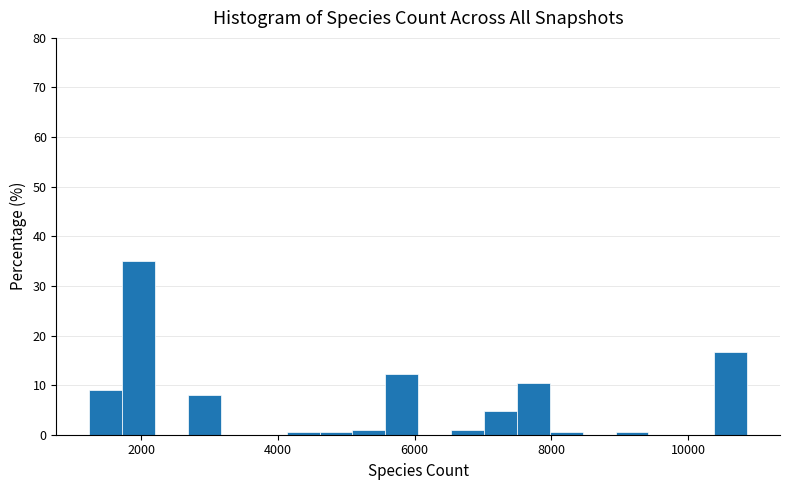

Around what value on the x-axis is the tallest bar? Give the approximate position of its centre, as read against the axis.

2000